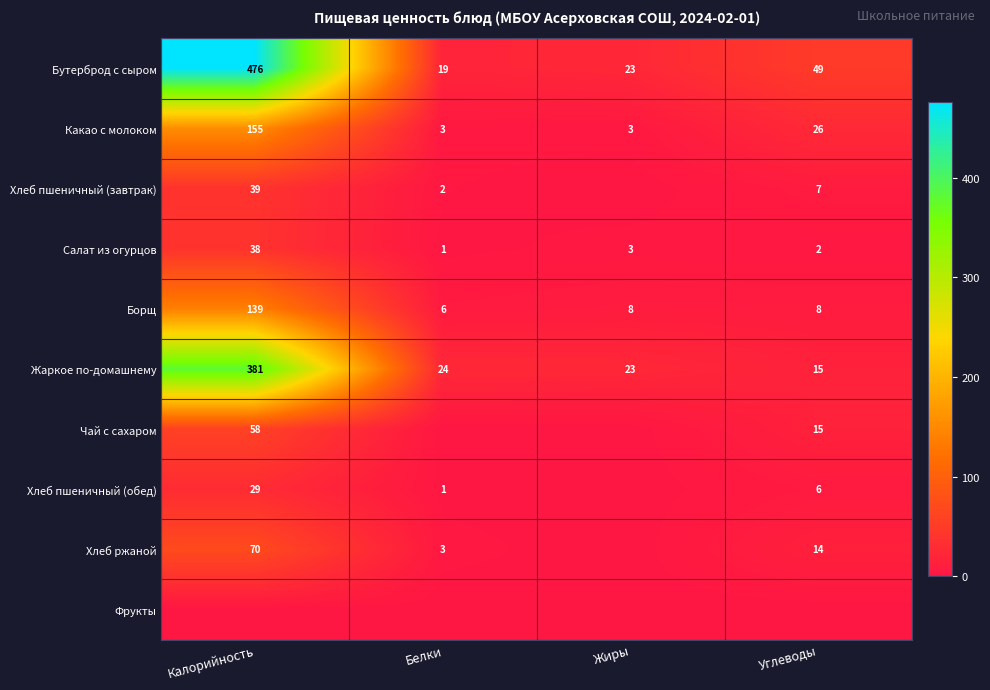

What is the approximate value of Какао с молоком at Калорийность?

155